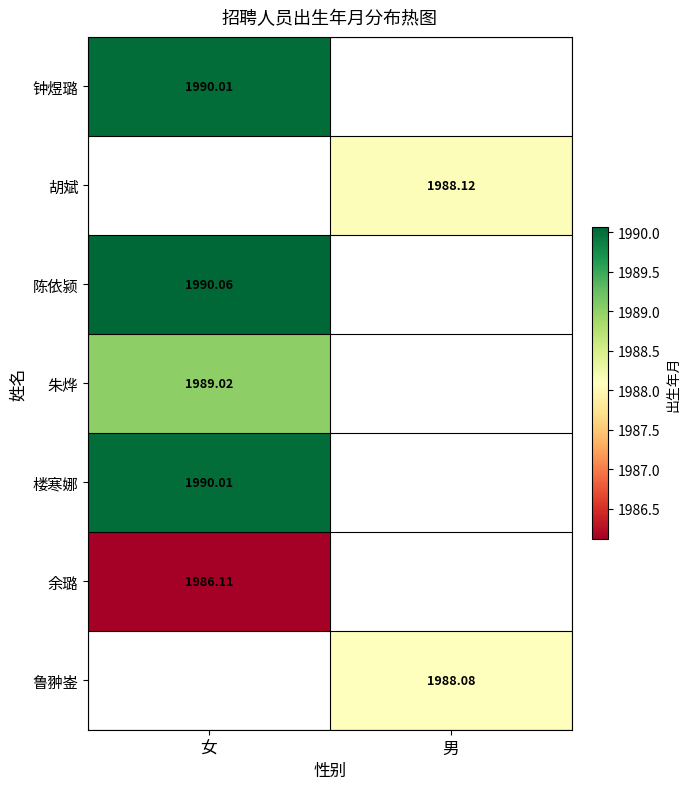

Is the value of 余璐 at 女 greater than the value of 楼寒娜 at 女?

No